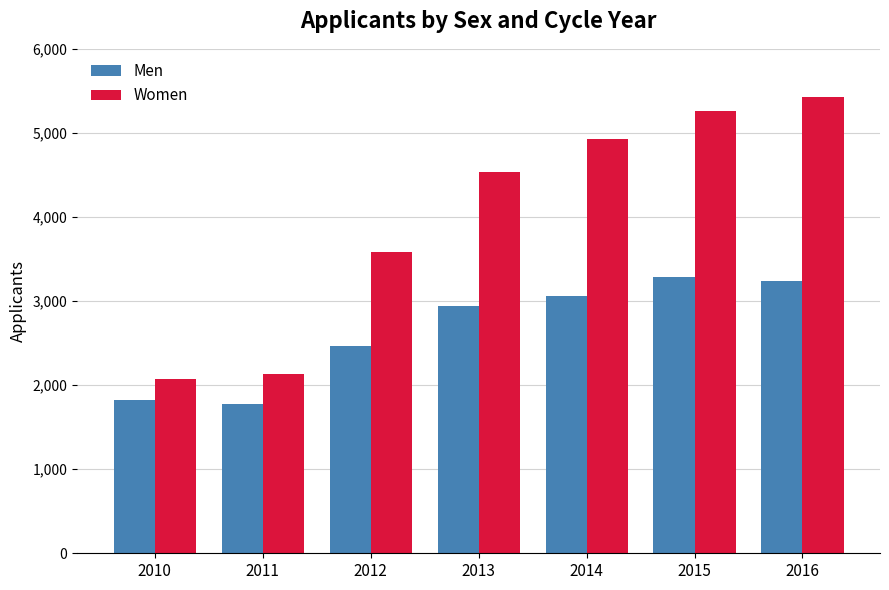

How many series are shown in this chart?

2